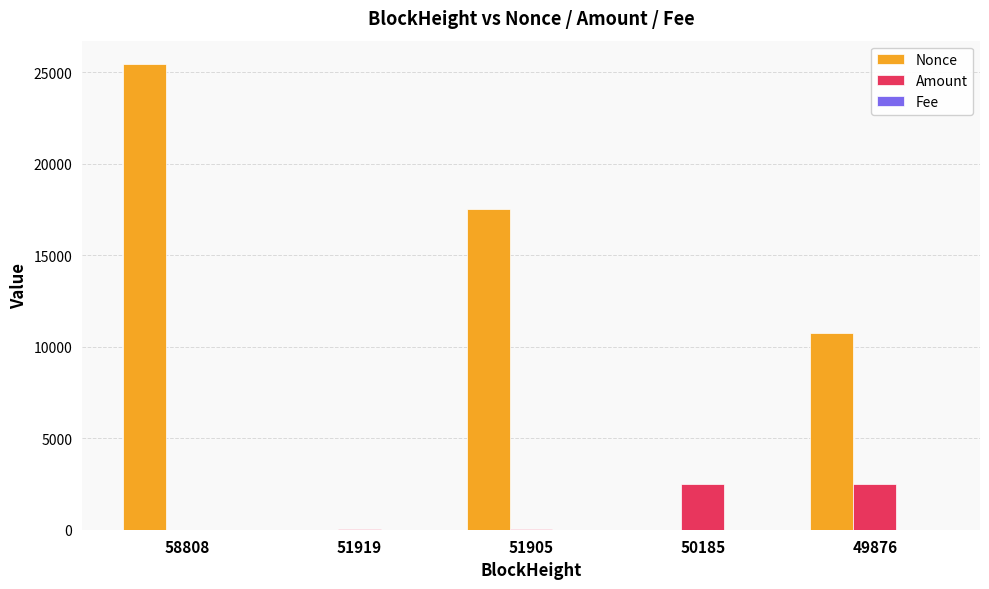

At which category is the sum across all series the highest?

58808